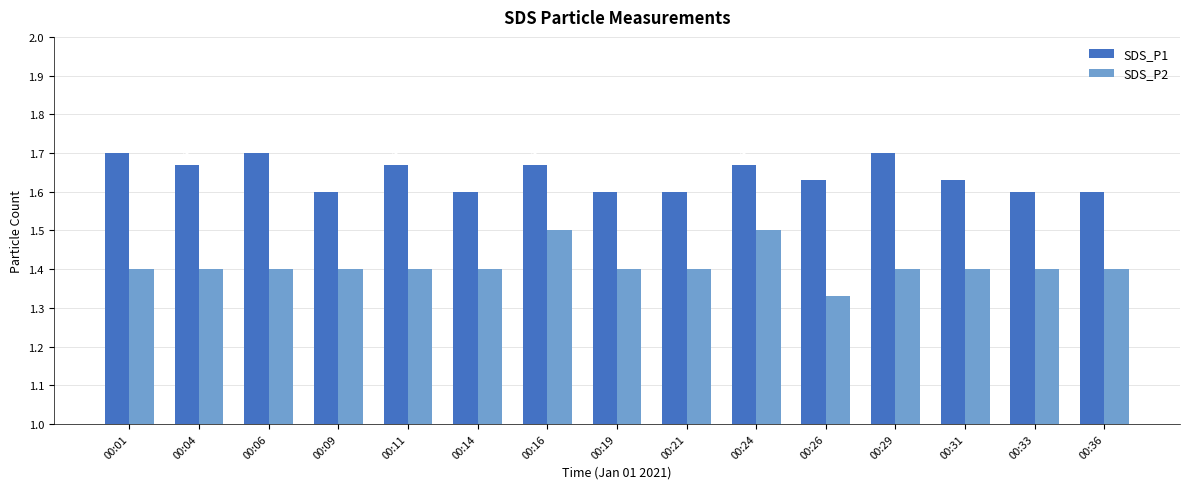

What is the difference between the highest and lowest values at 00:06?

0.3